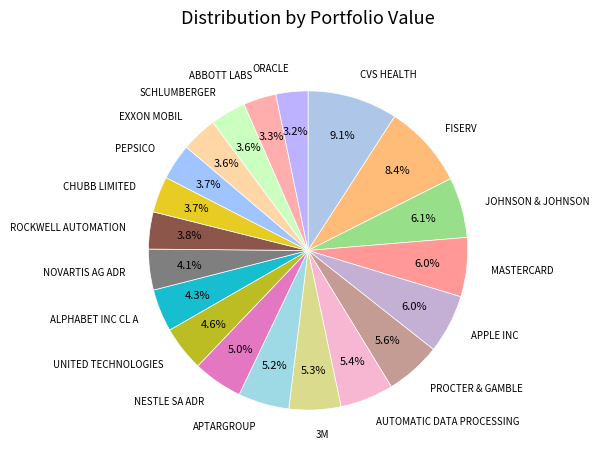

Does any single category account for the majority?

No